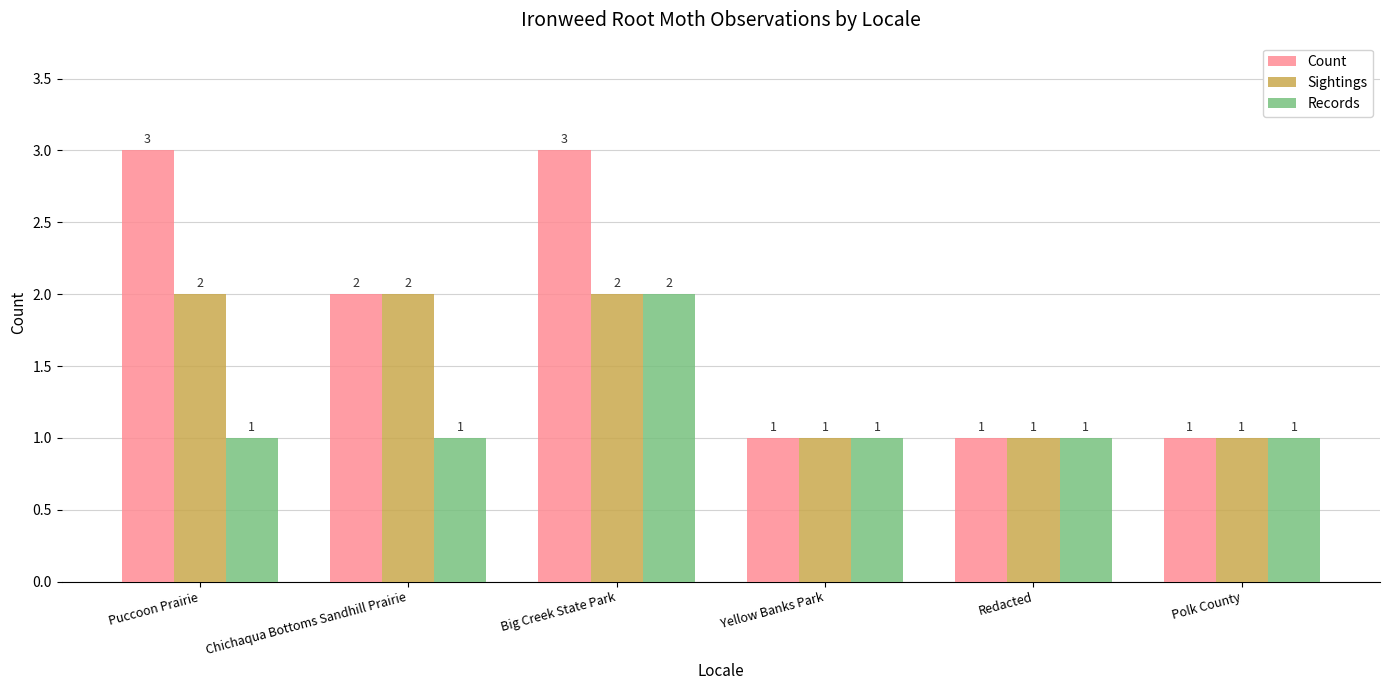

Count the Records values in the range 1 to 2.

6